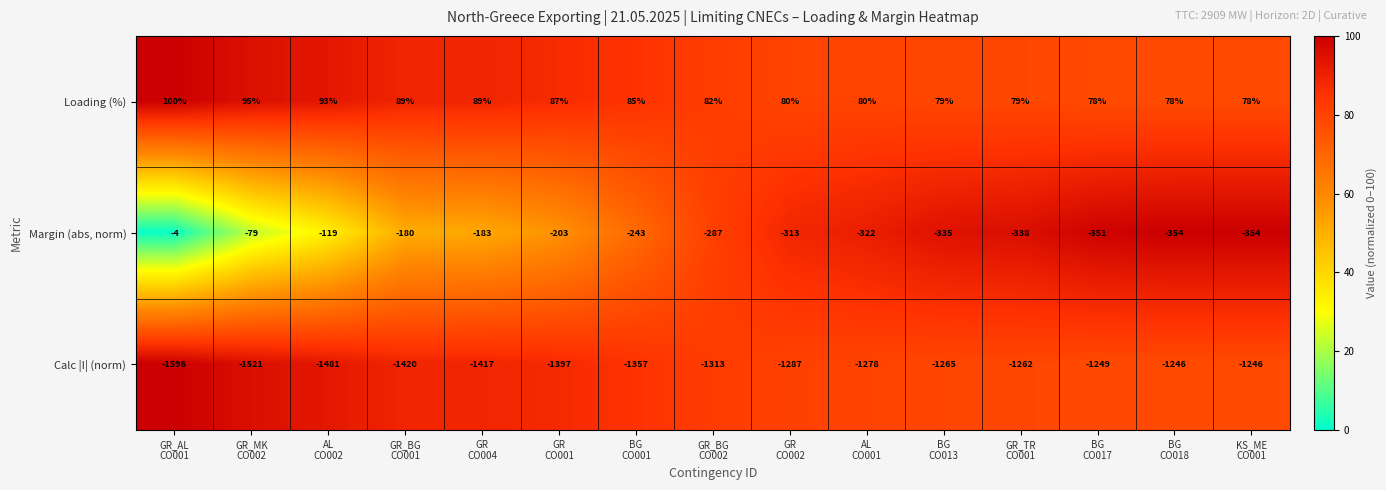

At which category is the sum across all series the highest?

GR_AL
CO001